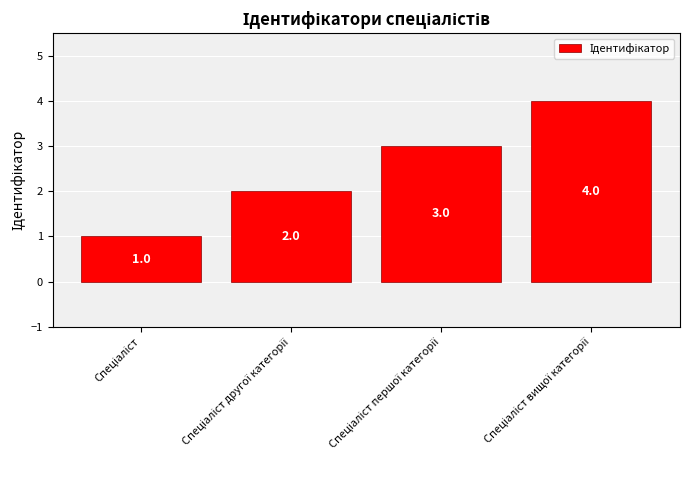

What is the maximum value shown in the chart?

4